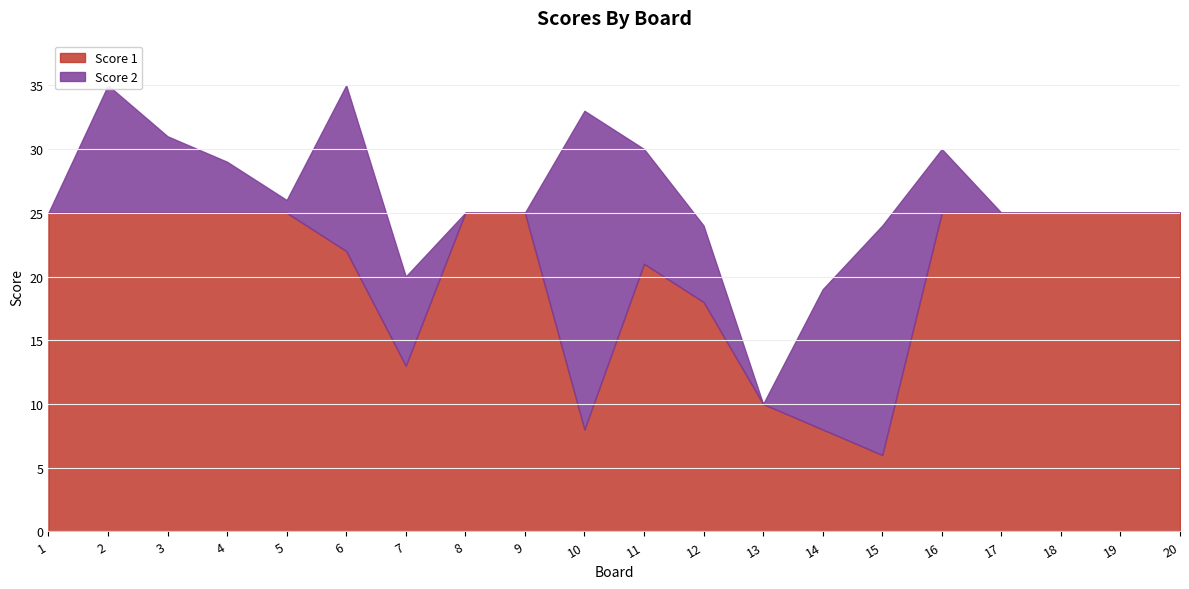

How many distinct data groups are displayed?

2